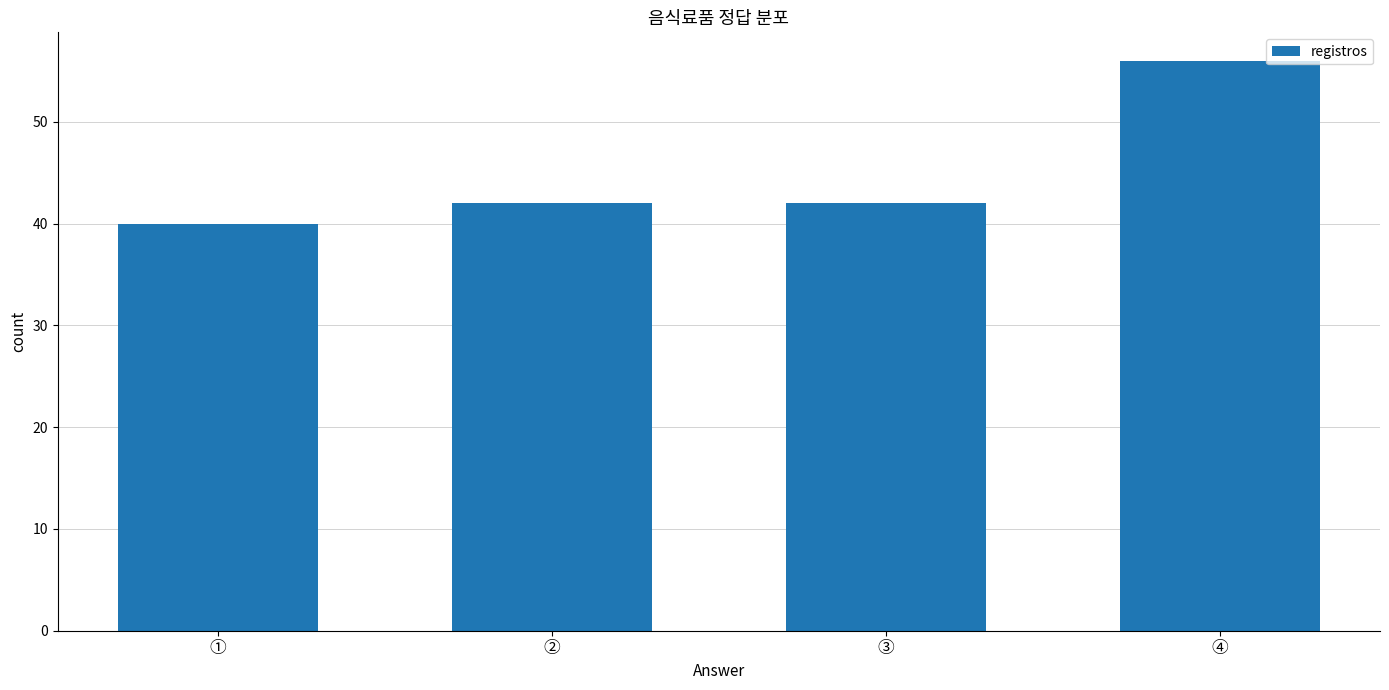

Reading right to left, what are all the values shown in this chart?

④=56	③=42	②=42	①=40